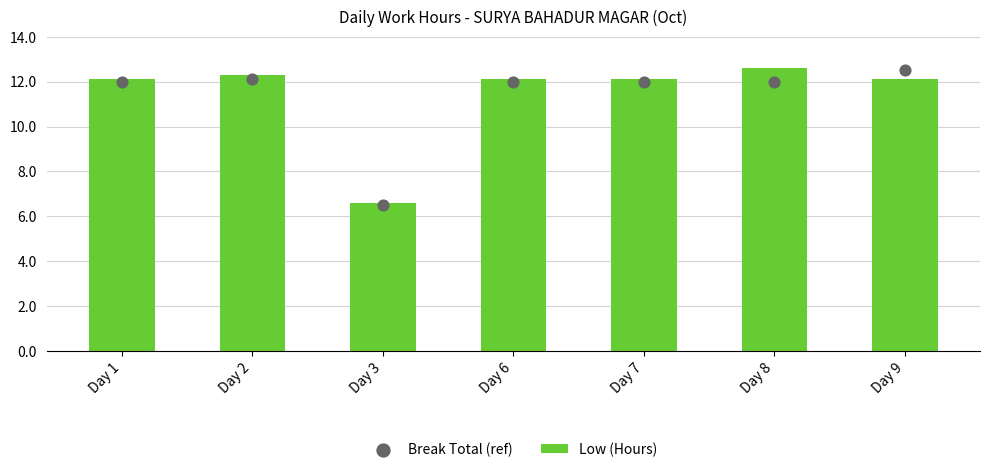

Is the value of Low (Hours) at Day 8 greater than the value of Break Total (ref) at Day 9?

Yes